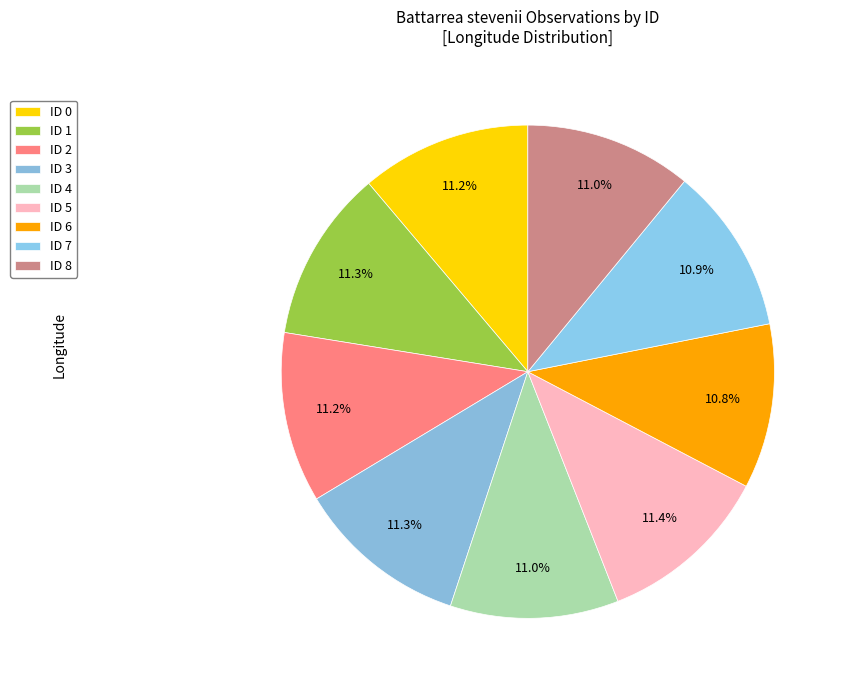

Which category has the smallest portion of the pie?

ID 6